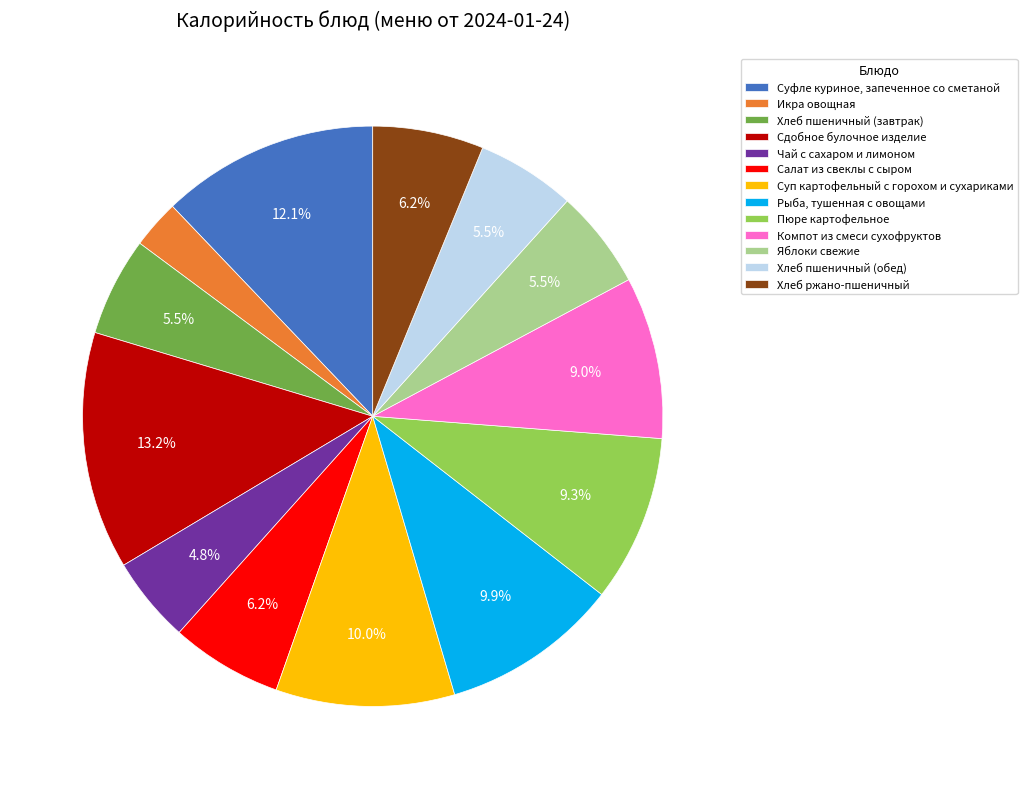

Does Суп картофельный с горохом и сухариками account for over 50% of the chart?

No